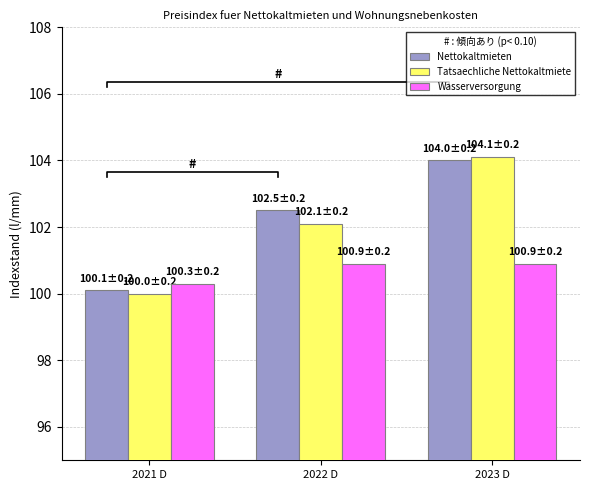

Where does the Nettokaltmieten series first go above 102?

2022 D